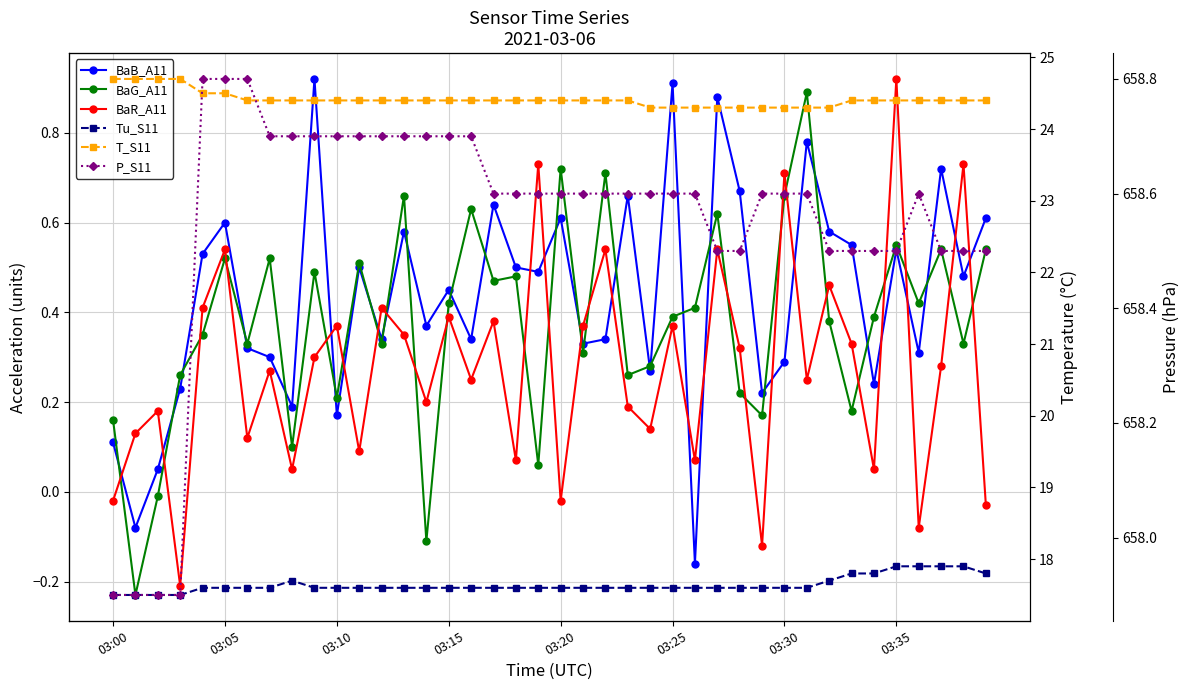

True or false: Tu_S11 has more than 2 interior local peaks.

False